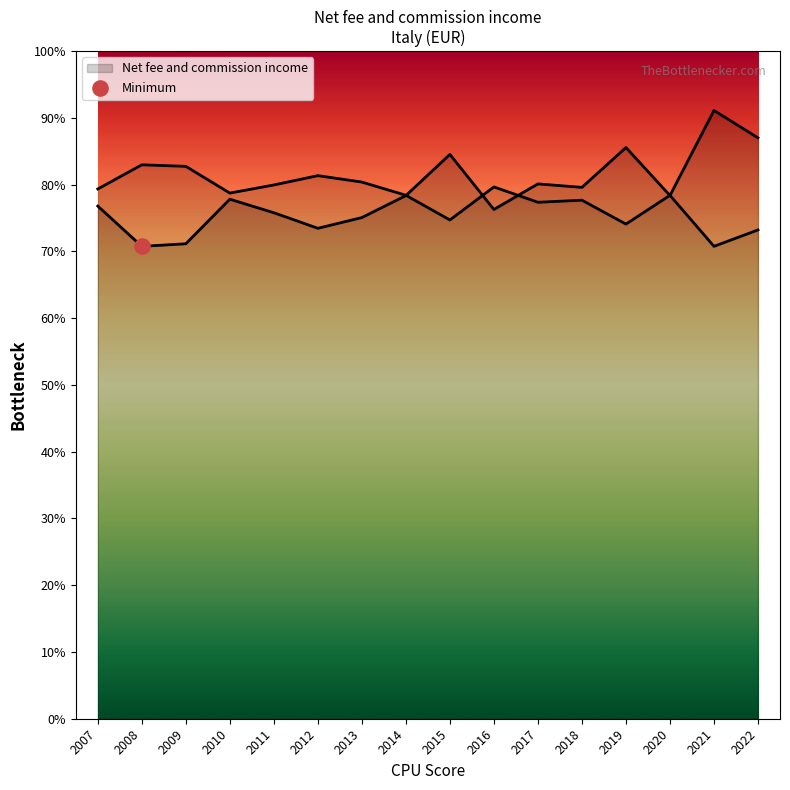

Approximately how many times larger is the value at 2011 compared to 2015?

0.9